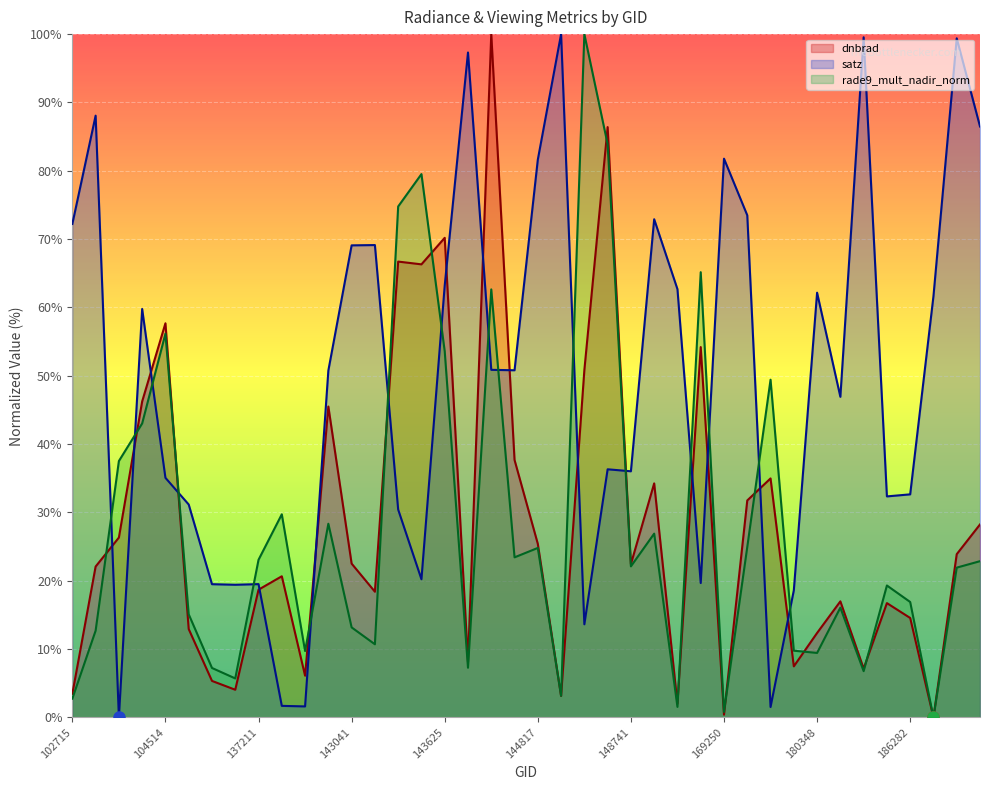

Reading left to right, extract all data points from this chart.

dnbrad: 102715=3.5	103440=22.1	103803=26.3	104279=46.2	104514=57.7	134024=12.9	134206=5.3	134206=4.0	137211=18.7	138176=20.7	138176=6.1	138368=45.5	143041=22.5	143041=18.4	143235=66.7	143430=66.3	143625=70.2	143835=8.1	144619=100.0	144619=37.7	144817=25.4	145012=3.1	145421=50.8	145612=86.4	148741=22.4	148937=34.3	149907=2.0	155557=54.2	169250=0.4	170155=31.8	174800=35.0	180151=7.5	180348=12.4	180954=17.0	181750=7.1	183154=16.7	186282=14.6	186667=0.0	188028=23.9	188044=28.2
satz: 102715=72.2	103440=88.1	103803=0.0	104279=59.8	104514=35.1	134024=31.2	134206=19.5	134206=19.4	137211=19.5	138176=1.7	138176=1.6	138368=50.8	143041=69.1	143041=69.1	143235=30.4	143430=20.2	143625=63.2	143835=97.3	144619=50.9	144619=50.8	144817=81.6	145012=100.0	145421=13.6	145612=36.3	148741=36.0	148937=72.9	149907=62.7	155557=19.7	169250=81.8	170155=73.5	174800=1.5	180151=18.6	180348=62.2	180954=46.9	181750=99.5	183154=32.3	186282=32.6	186667=61.6	188028=99.4	188044=86.5
rade9_mult_nadir_norm: 102715=2.7	103440=12.7	103803=37.5	104279=43.0	104514=56.2	134024=15.1	134206=7.2	134206=5.7	137211=23.1	138176=29.7	138176=9.7	138368=28.3	143041=13.2	143041=10.7	143235=74.8	143430=79.5	143625=53.6	143835=7.3	144619=62.6	144619=23.4	144817=24.8	145012=3.1	145421=100.0	145612=83.9	148741=22.1	148937=26.9	149907=1.5	155557=65.2	169250=0.8	170155=24.9	174800=49.4	180151=9.8	180348=9.4	180954=16.1	181750=6.8	183154=19.3	186282=16.9	186667=0.0	188028=21.9	188044=22.9